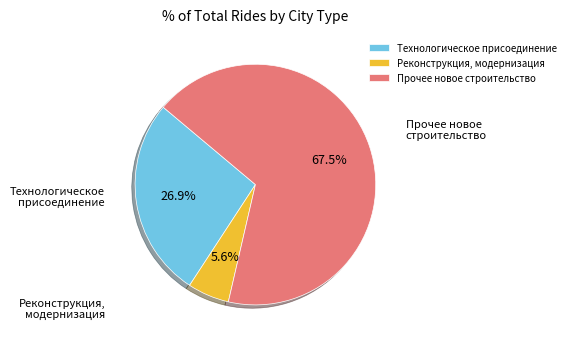

Which slice is the smallest?

Реконструкция, модернизация